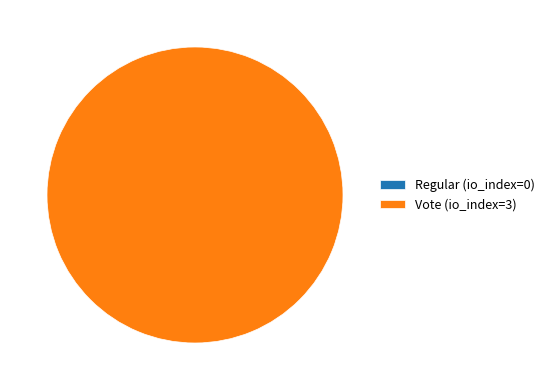

How many segments does this pie chart have?

2